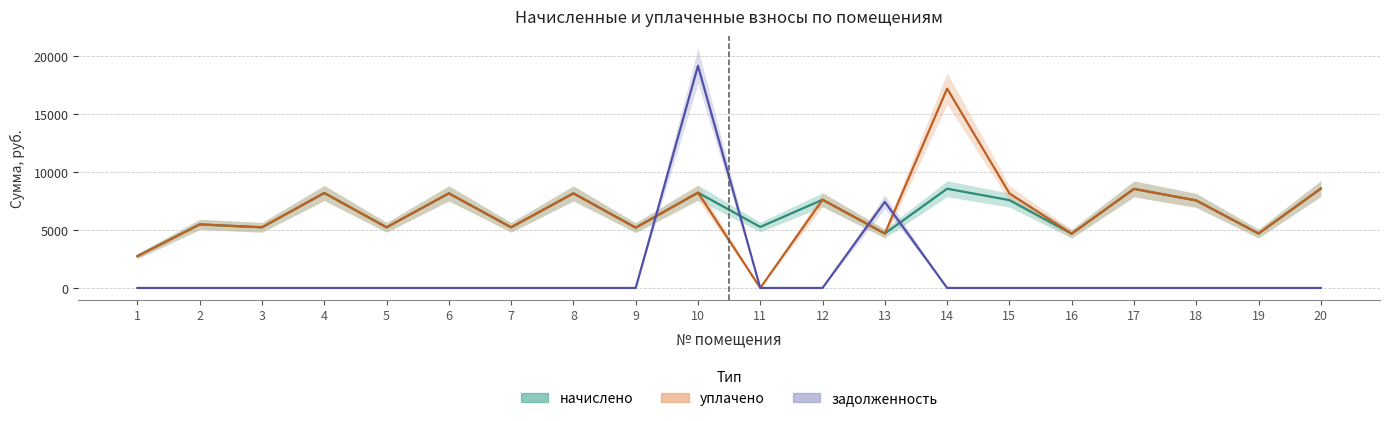

How many values in the начислено series are below 7557?

10